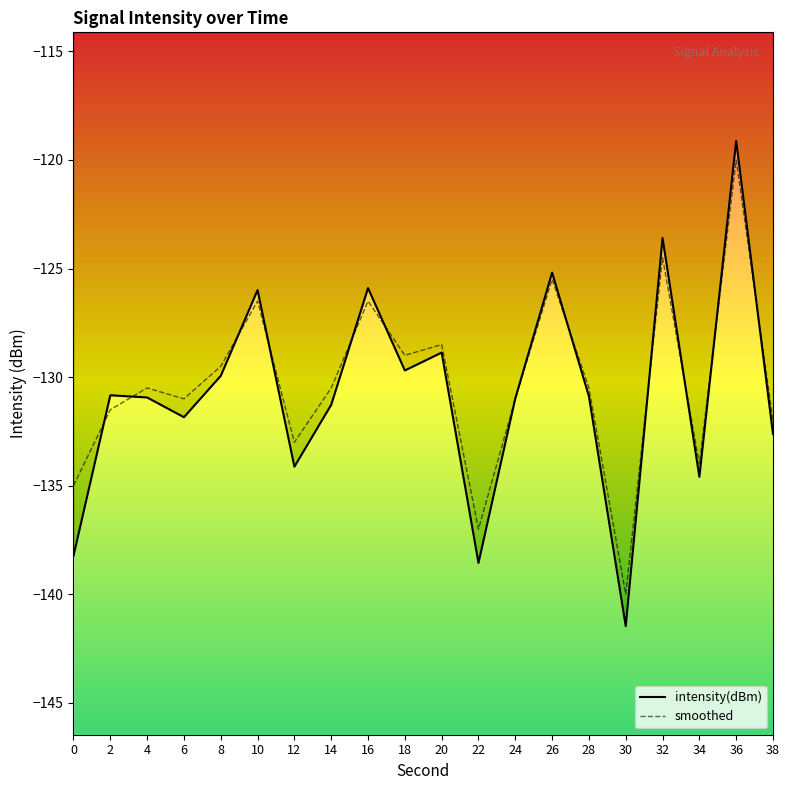

Where does the intensity(dBm) series first go above -130?

8